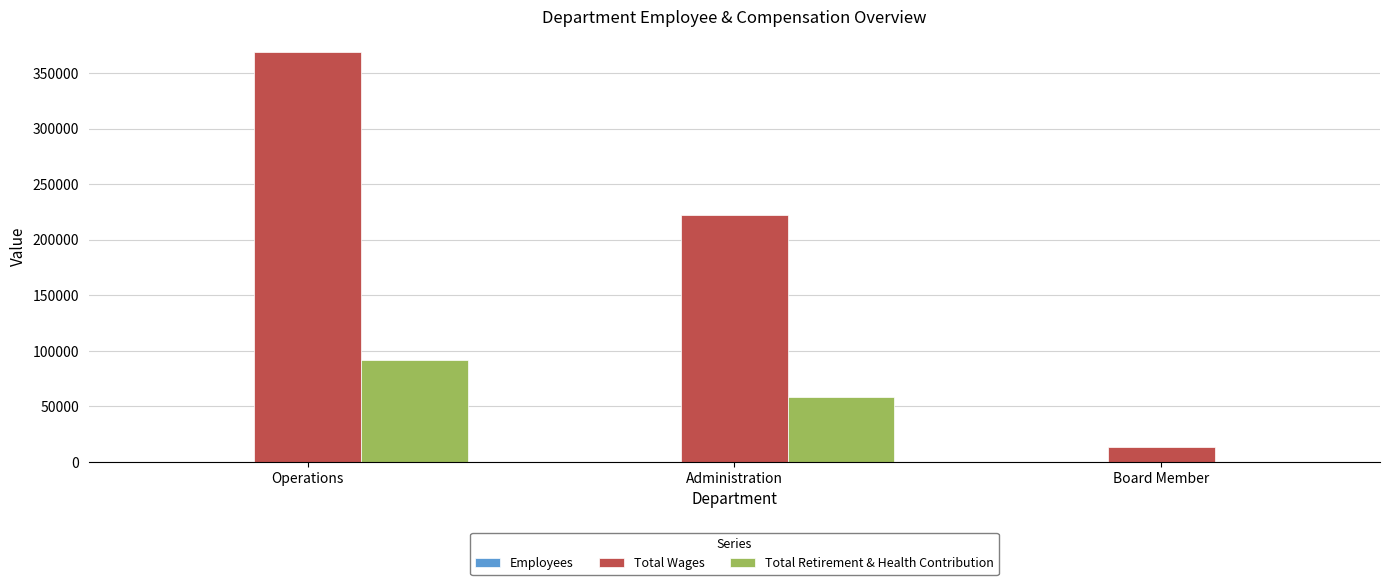

The value of Total Retirement & Health Contribution at Administration is 20502. True or false?

False